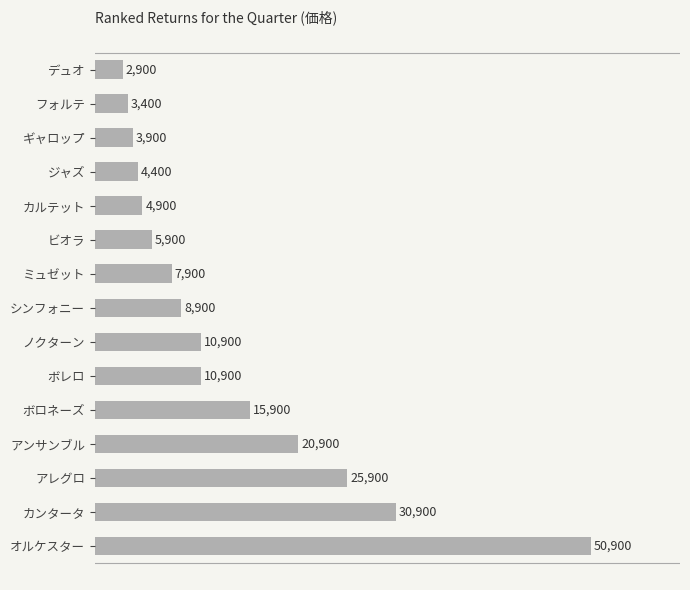

What is the maximum value shown in the chart?

50900